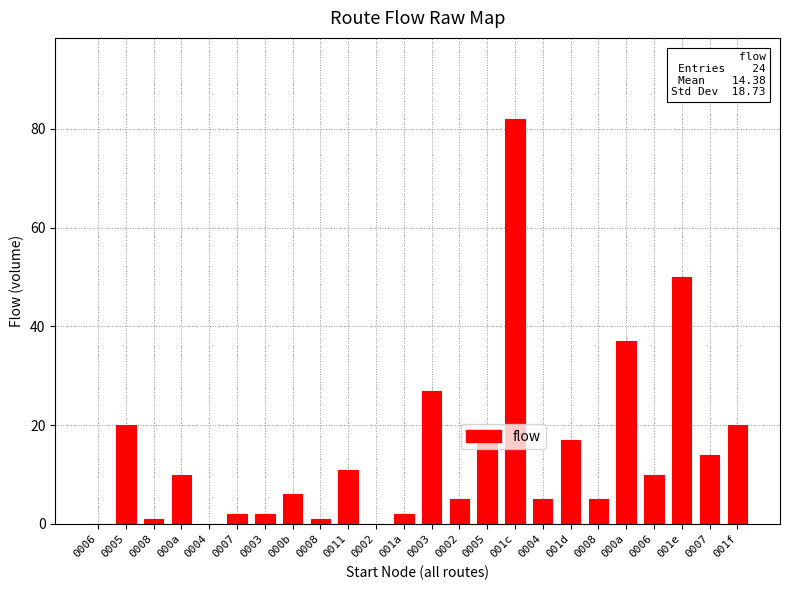

How many series are shown in this chart?

1